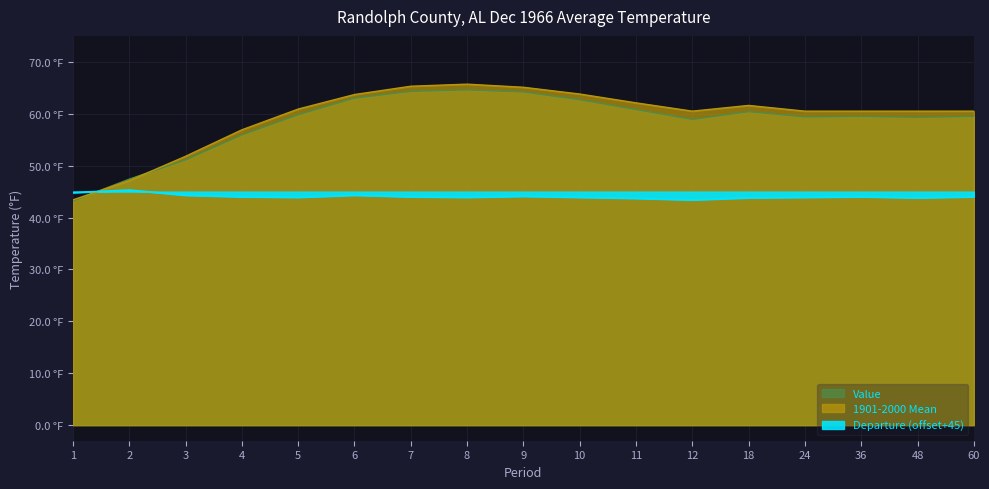

Where do Departure and Value first cross each other?

1 and 2